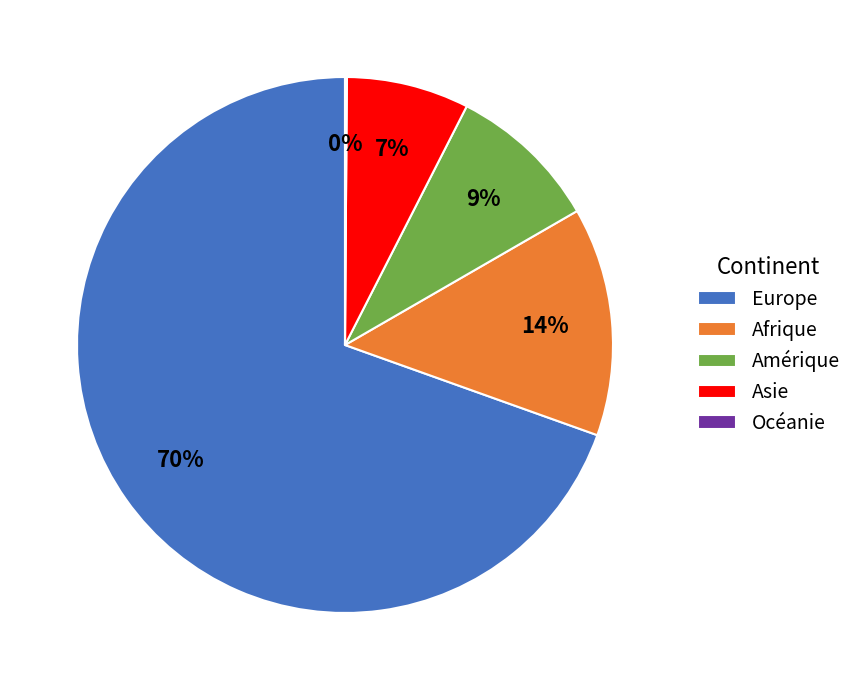

What percentage is the Asie slice, to the nearest percent?

7%